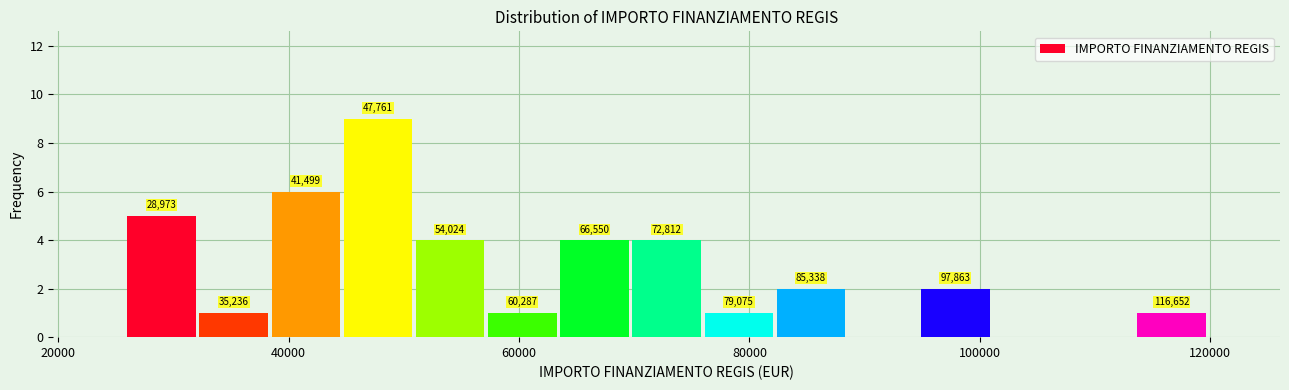

Around what value on the x-axis is the tallest bar? Give the approximate position of its centre, as read against the axis.

48000